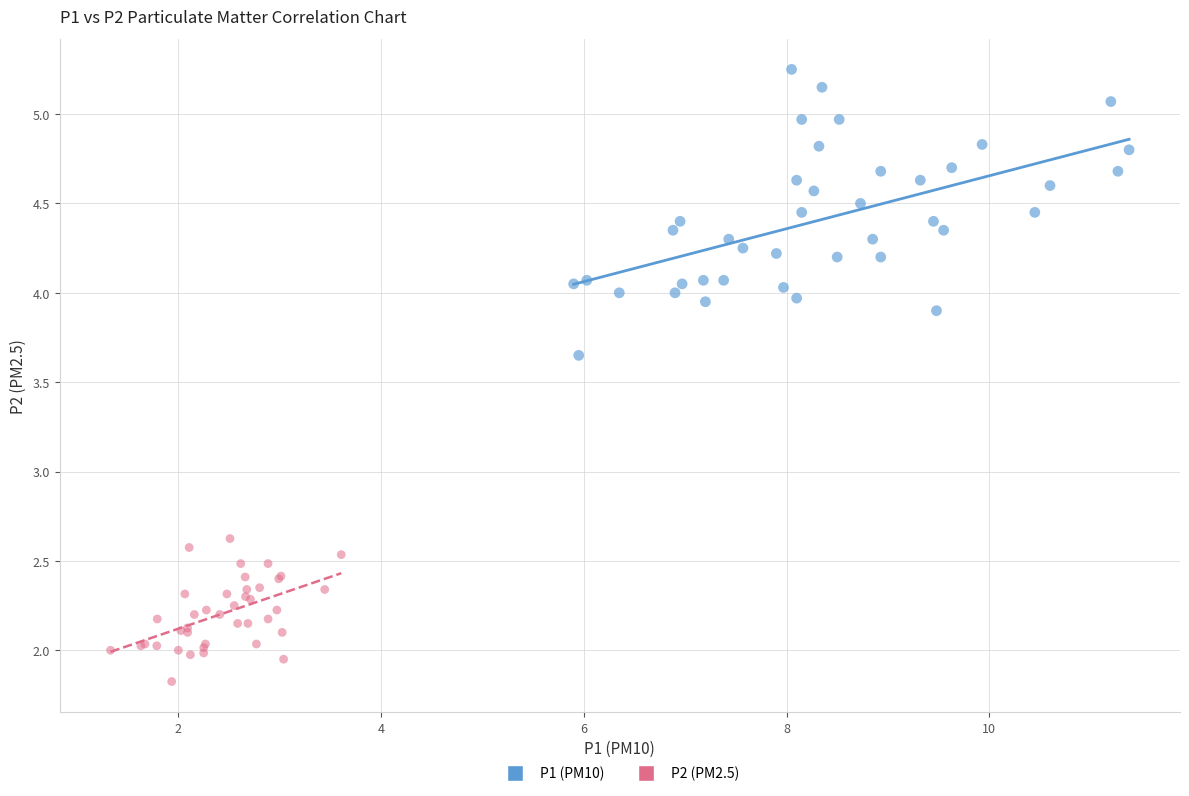

Which series reaches the maximum Y coordinate?

P1 (PM10)